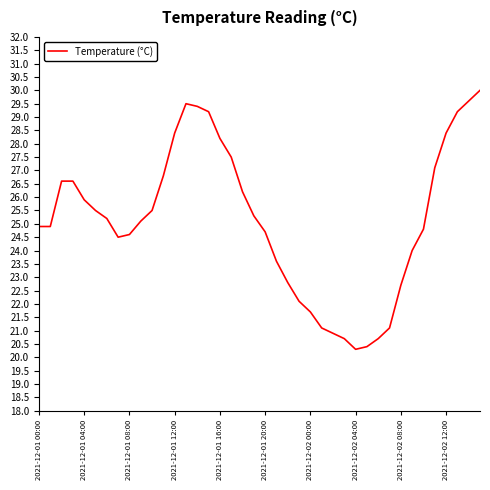

What is the greatest value displayed?

30.0